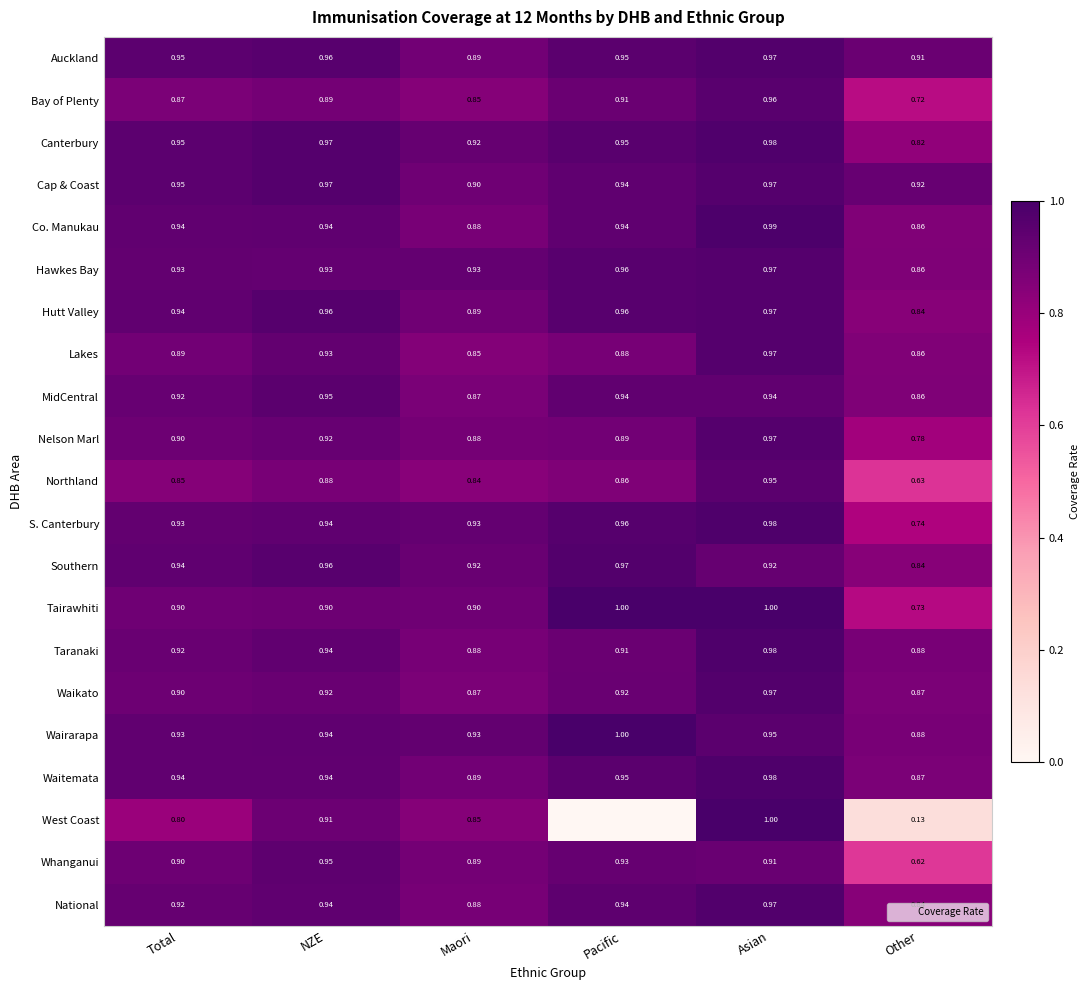

At which category does the chart reach its minimum across all series?

Pacific